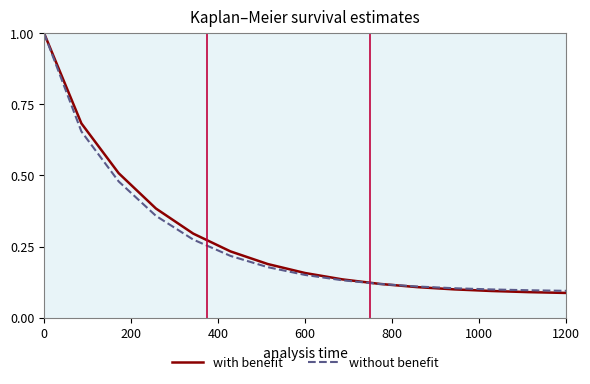

What is the greatest value displayed?

1.0